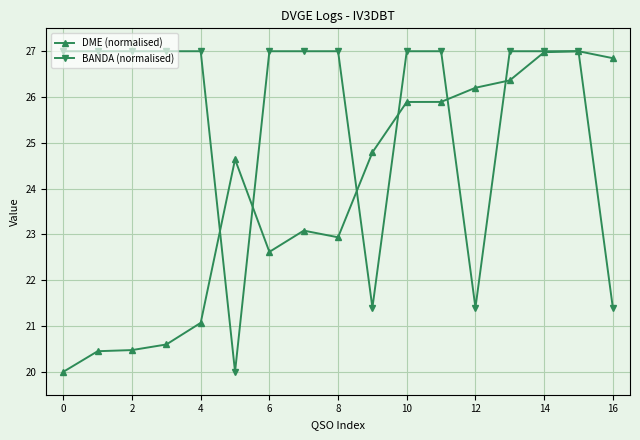

Rank the series by their average value, from lowest to highest.

DME (normalised), BANDA (normalised)